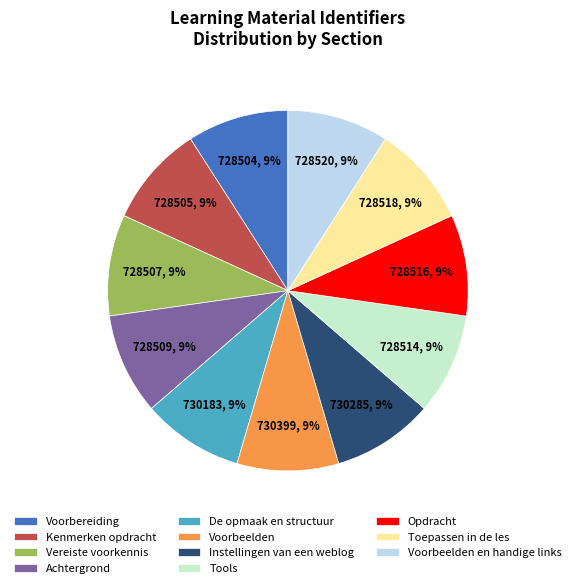

To the nearest percent, what is the average slice percentage?

9%